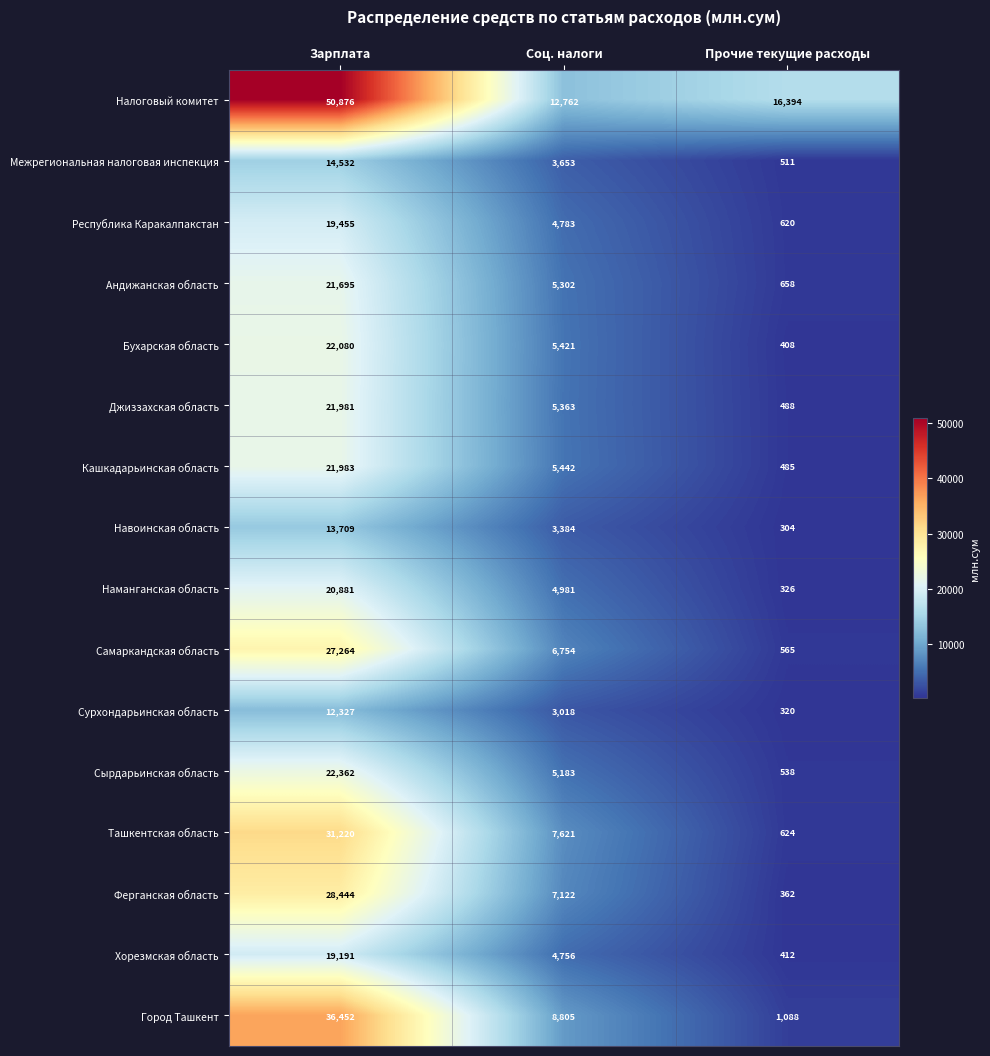

How many Сырдарьинская область values are between 538 and 22362?

3